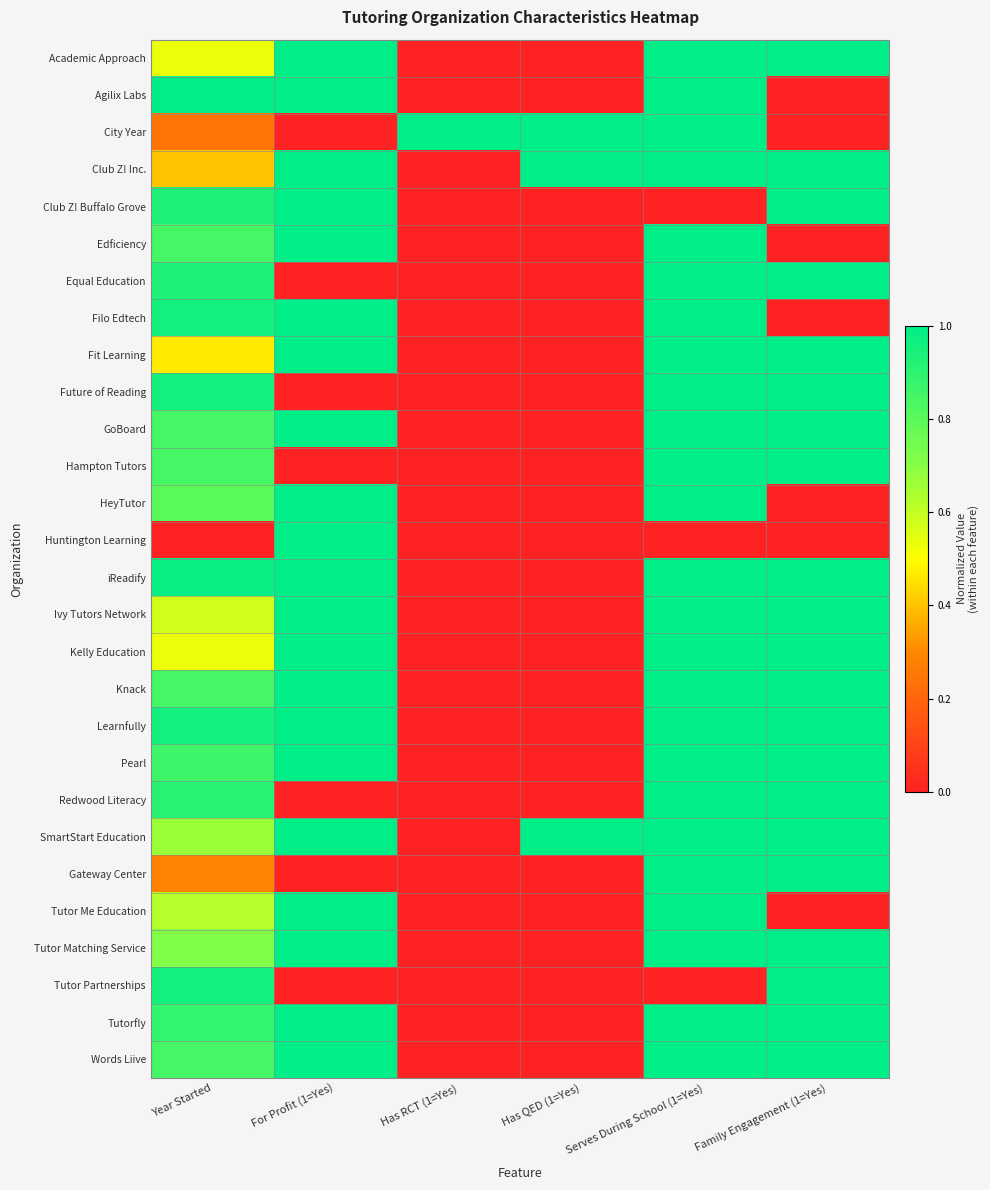

How many series are shown in this chart?

28